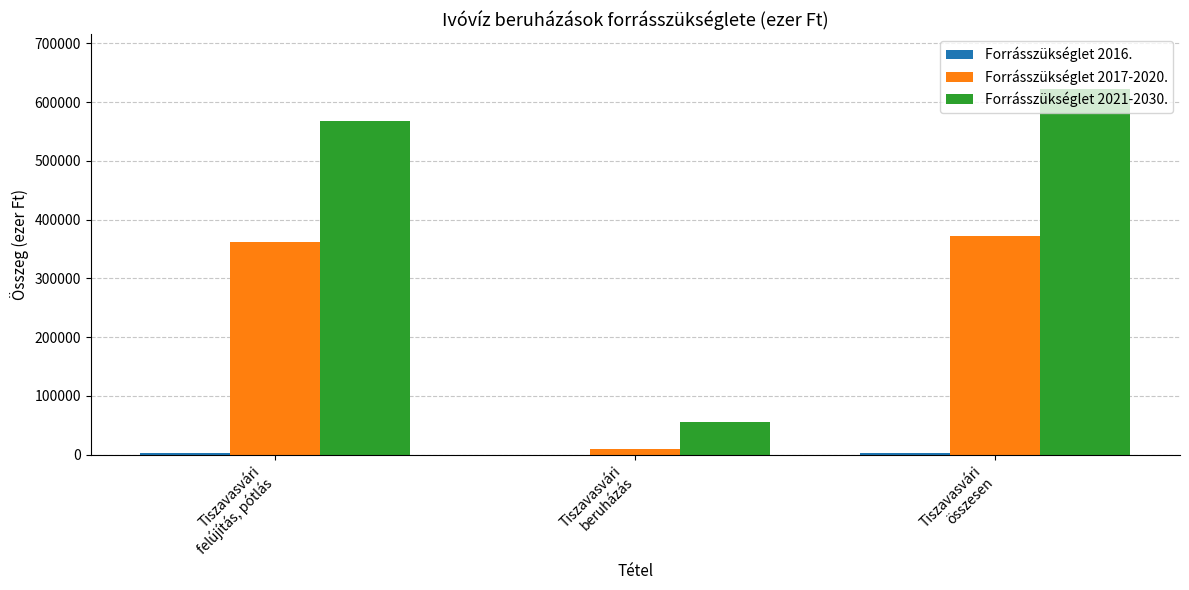

What is the average value of the Forrásszükséglet 2021-2030. series?

414667